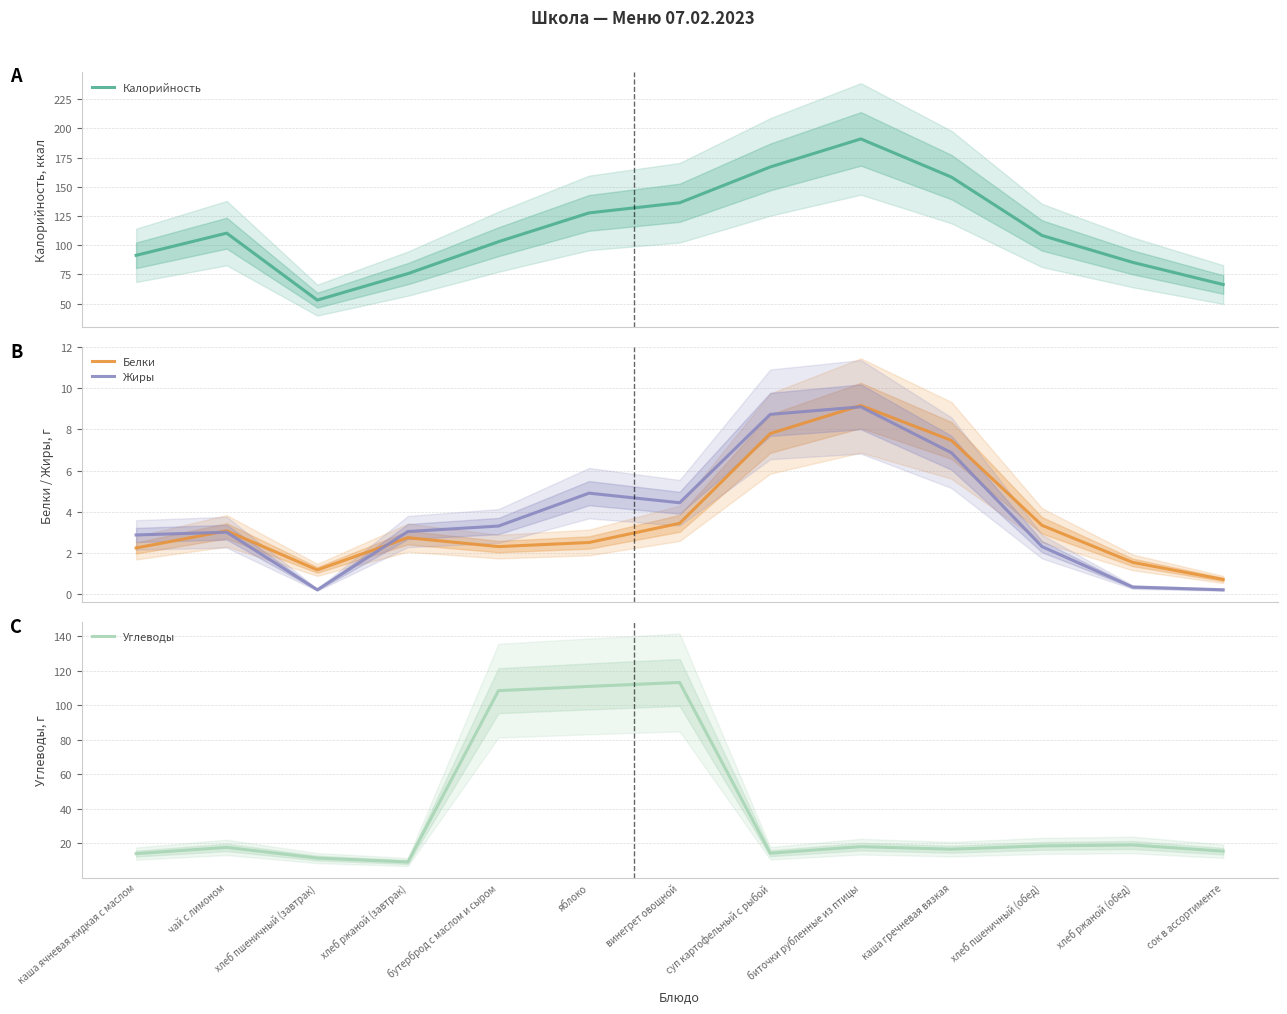

Reading left to right, transcribe all the data shown in this chart.

Калорийность: 91.3	110.3	53.0	75.7	103.0	127.7	136.3	167.0	191.0	158.3	108.3	85.3	66.3
Белки: 2.2	3.1	1.2	2.7	2.3	2.5	3.4	7.8	9.2	7.5	3.3	1.5	0.7
Жиры: 2.9	3.0	0.2	3.0	3.3	4.9	4.4	8.7	9.1	6.9	2.3	0.3	0.2
Углеводы: 14.1	17.7	11.6	9.3	108.4	110.8	113.1	14.4	18.2	16.7	18.6	19.1	15.5